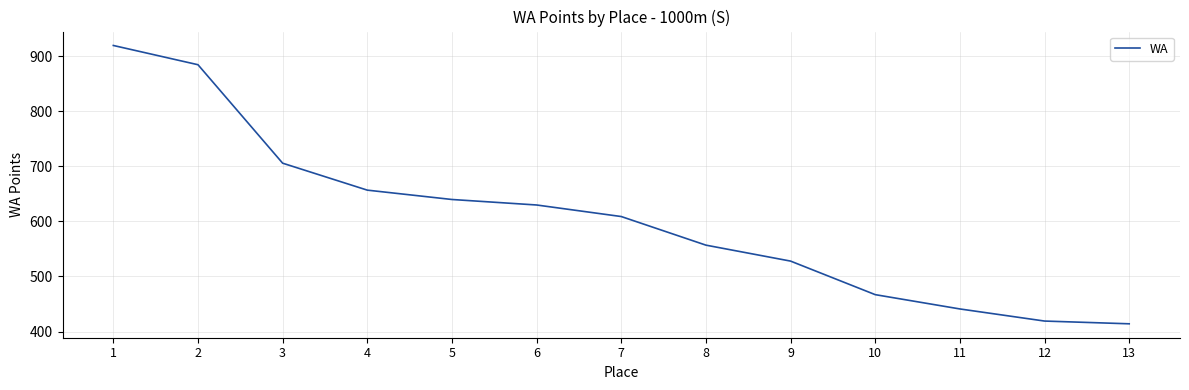

What value does the data have at 11, to the nearest 50?

450